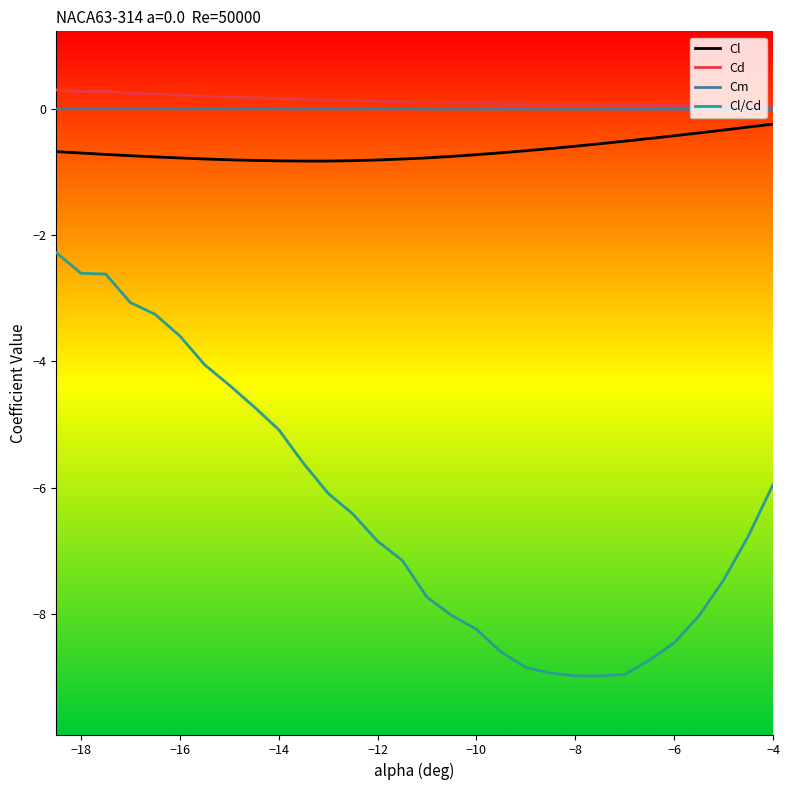

True or false: Cl and Cm intersect in this chart.

False